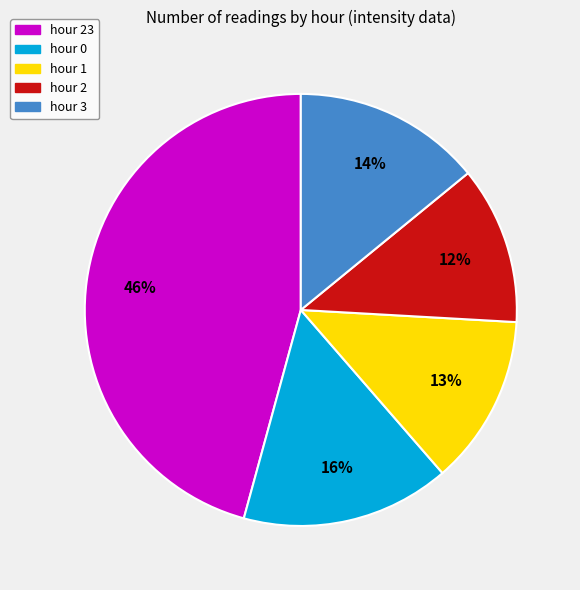

True or false: hour 2 accounts for 24% of the total.

False